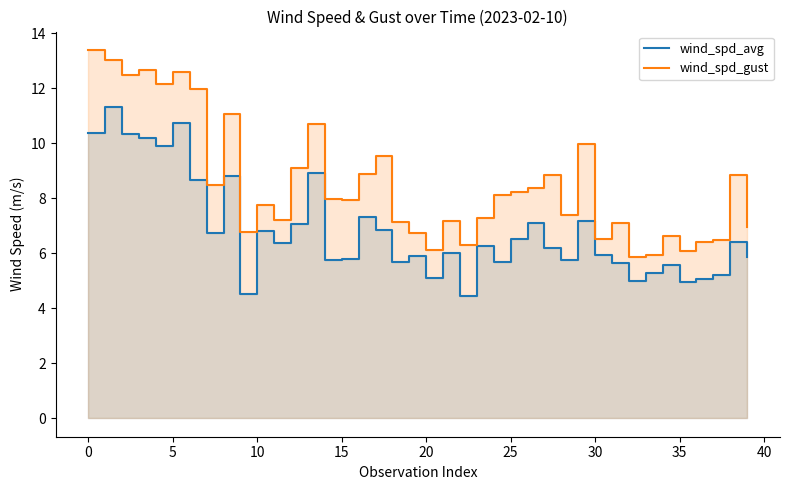

Does the chart have visible grid lines?

No